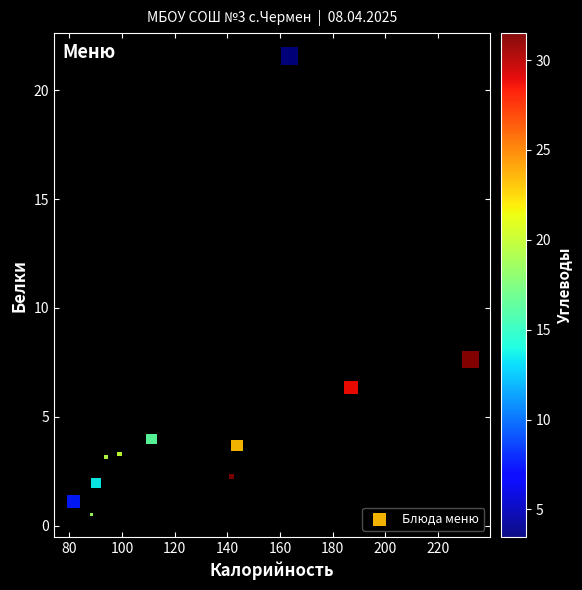

What is the average Y value?

5.0